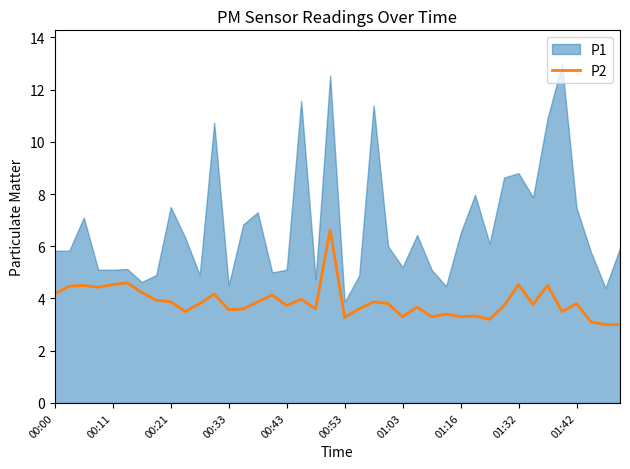

The value of P2 at 01:16 is 3.3. True or false?

True